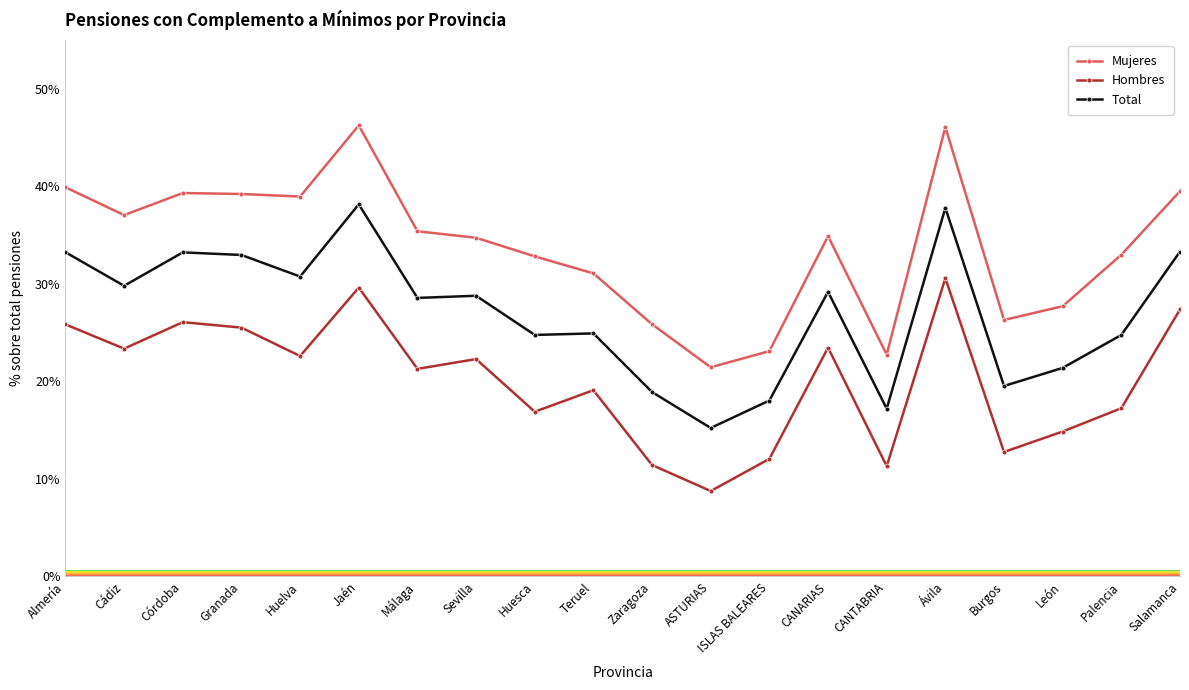

Does the chart display data point markers on the line(s)?

Yes